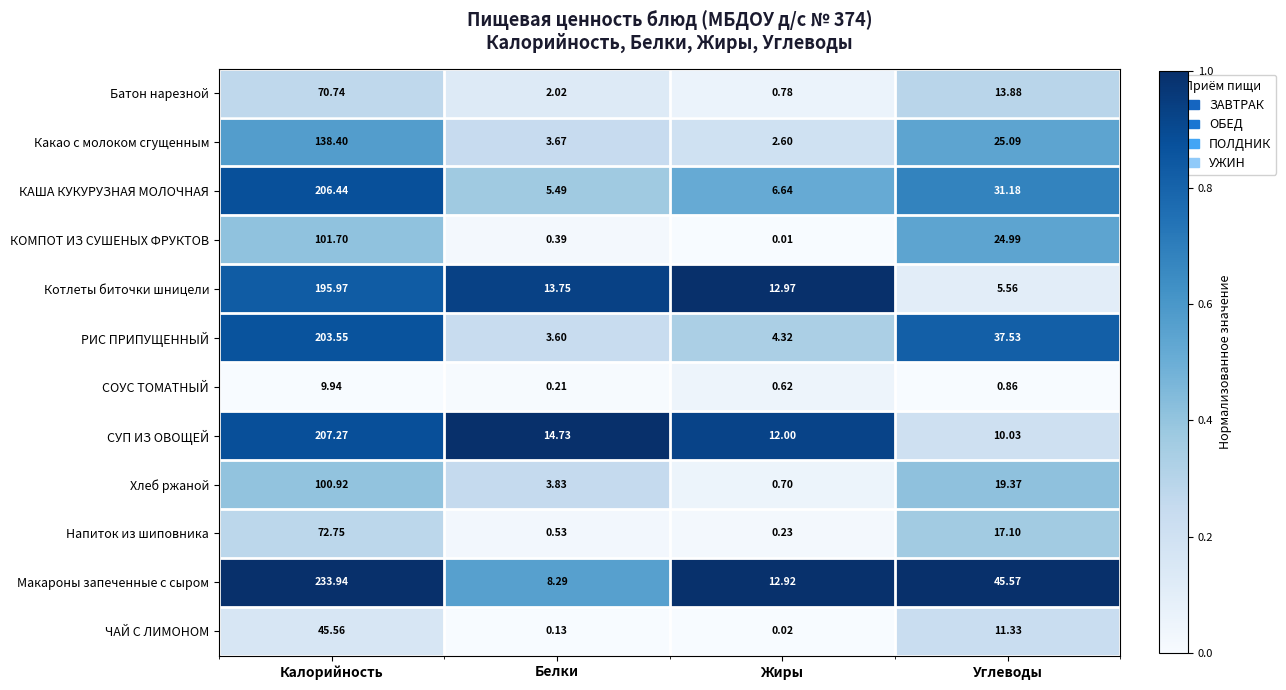

Count the number of data series in this chart.

12